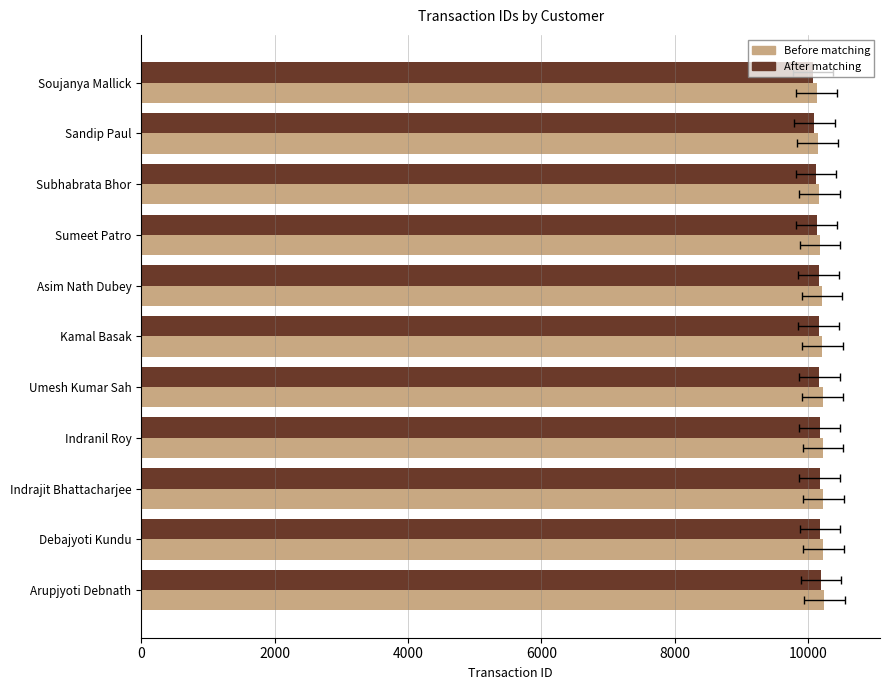

What is the greatest value displayed?

10242